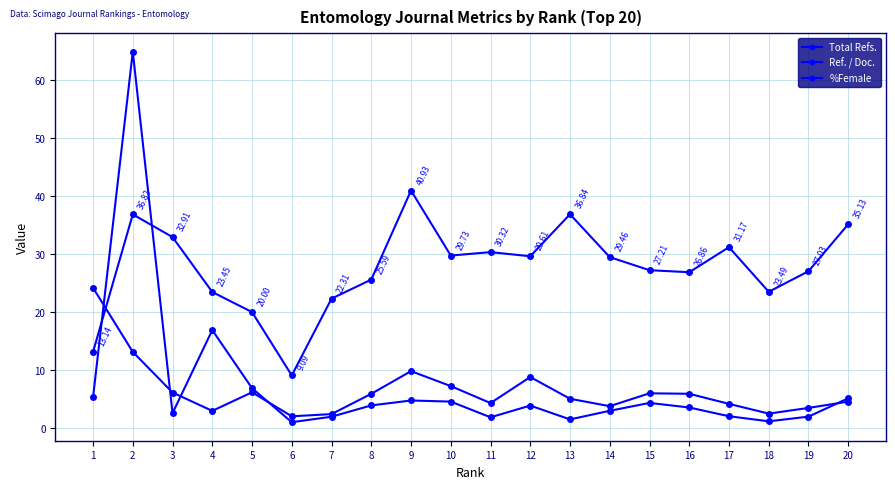

How many lines are shown in the chart?

3